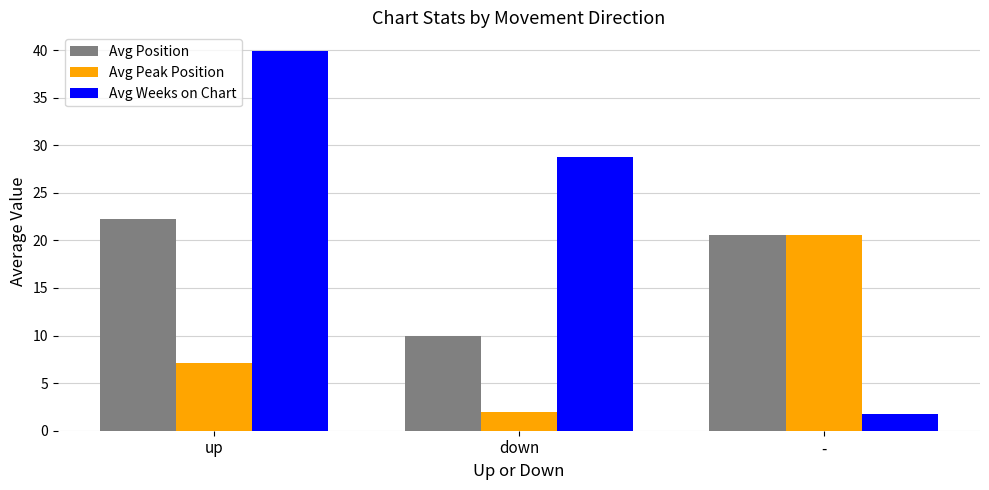

Reading right to left, transcribe all the data shown in this chart.

Avg Position: 20.6	10.0	22.2
Avg Peak Position: 20.6	2.0	7.1
Avg Weeks on Chart: 1.8	28.8	39.9